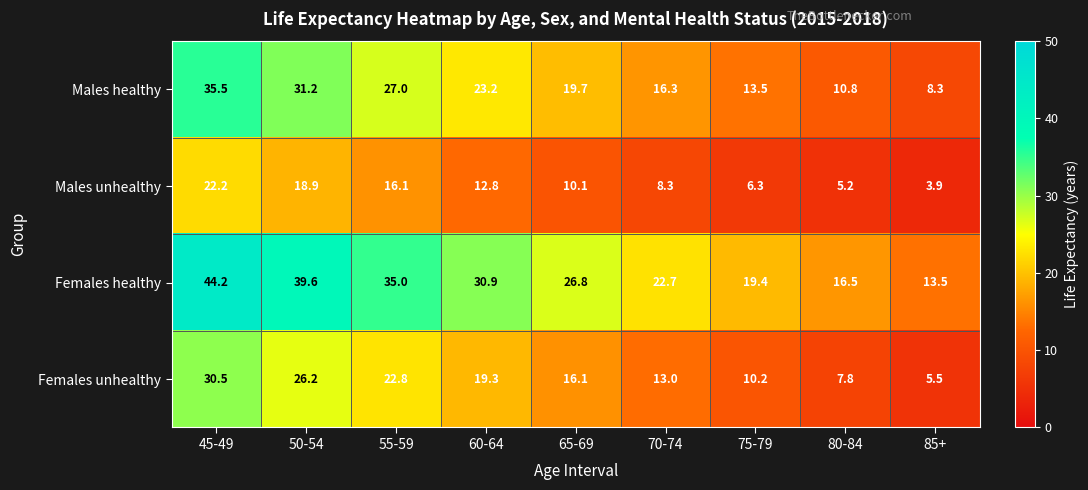

What is the total value across all series at 75-79?

49.4